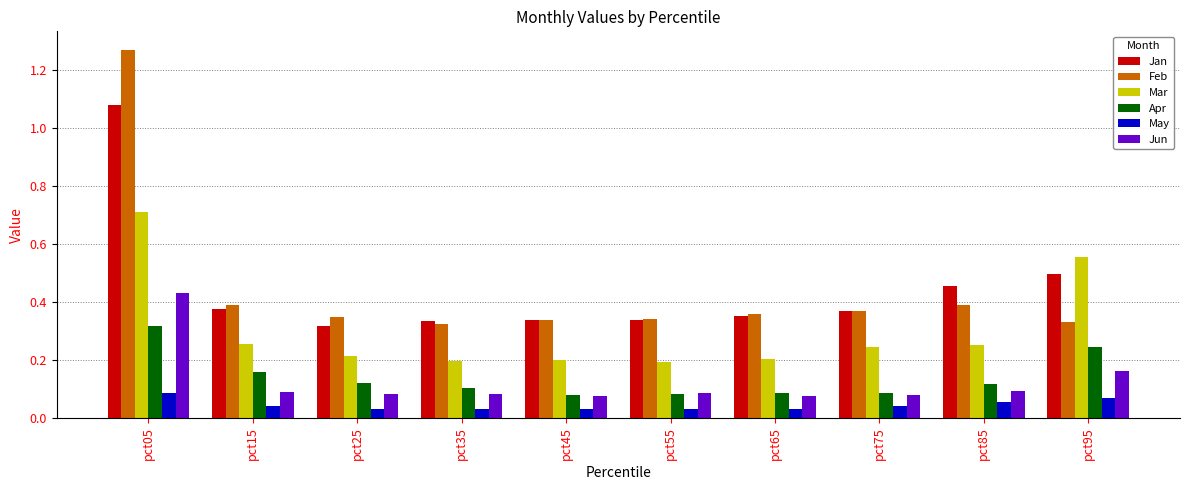

Are the bars horizontal?

No